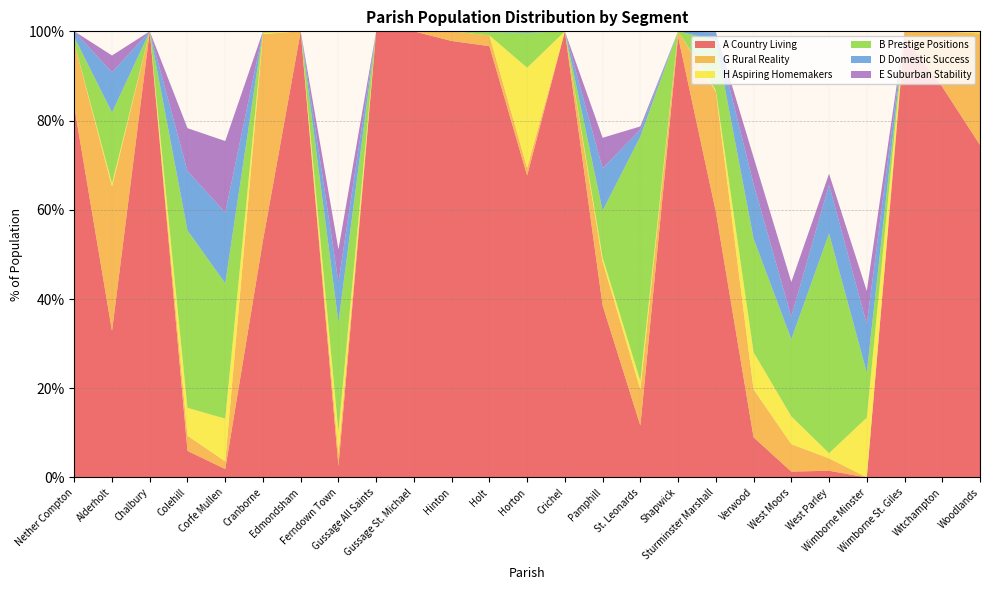

Reading right to left, what are all the values shown in this chart?

A Country Living: 74.5	87.6	98.8	0.0	1.5	1.3	9.0	59.6	98.8	11.6	38.6	100.0	67.7	96.7	97.8	100.0	100.0	2.5	100.0	53.1	1.9	6.0	100.0	32.8	83.1
G Rural Reality: 25.0	12.4	1.2	0.0	2.8	6.2	10.8	26.9	1.2	8.1	9.8	0.0	1.7	2.4	2.2	0.0	0.0	2.8	0.0	46.3	1.7	3.4	0.0	32.3	14.3
H Aspiring Homemakers: 0.5	0.0	0.0	13.4	1.1	6.2	8.3	0.4	0.0	1.9	1.0	0.0	22.4	0.0	0.0	0.0	0.0	5.0	0.0	0.3	9.6	6.2	0.0	0.7	0.0
B Prestige Positions: 0.0	0.0	0.0	10.1	49.2	17.3	25.5	11.2	0.0	54.8	10.5	0.0	7.8	0.7	0.0	0.0	0.0	24.5	0.0	0.3	30.3	39.8	0.0	15.9	1.3
D Domestic Success: 0.0	0.0	0.0	10.9	10.9	5.1	12.2	1.7	0.0	1.6	9.5	0.0	0.3	0.2	0.0	0.0	0.0	9.0	0.0	0.0	15.8	13.3	0.0	9.0	1.3
E Suburban Stability: 0.0	0.0	0.0	7.4	2.5	7.8	6.0	0.1	0.0	0.7	6.9	0.0	0.0	0.0	0.0	0.0	0.0	7.4	0.0	0.0	16.0	9.6	0.0	3.8	0.0